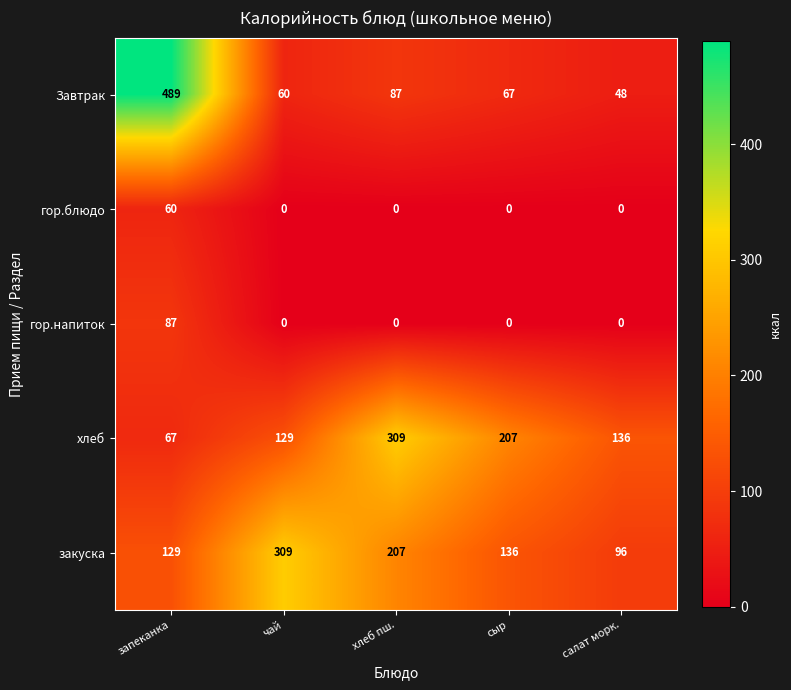

The закуска series shows 129 at запеканка. True or false?

True